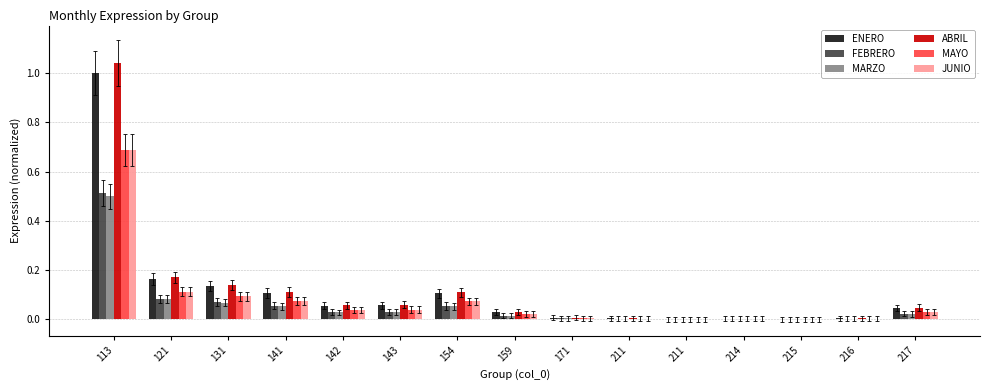

Which label corresponds to the largest value in the chart?

113